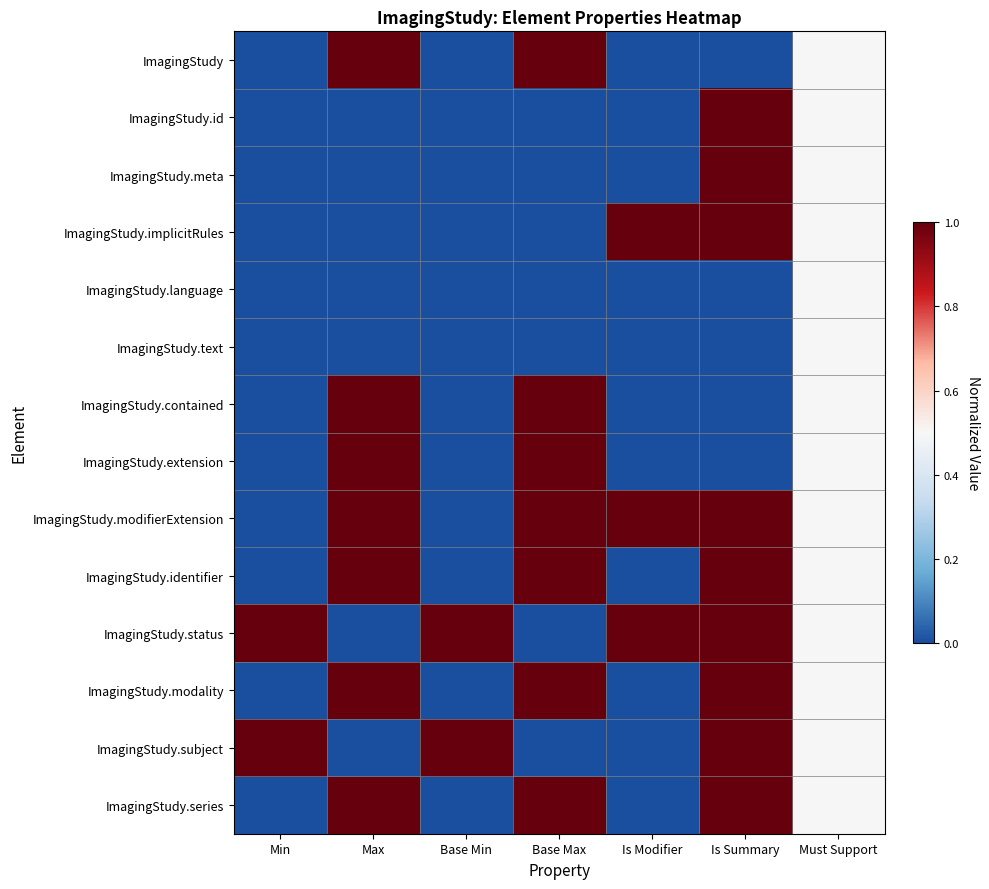

What is the difference between the highest and lowest values at Is Summary?

1.0